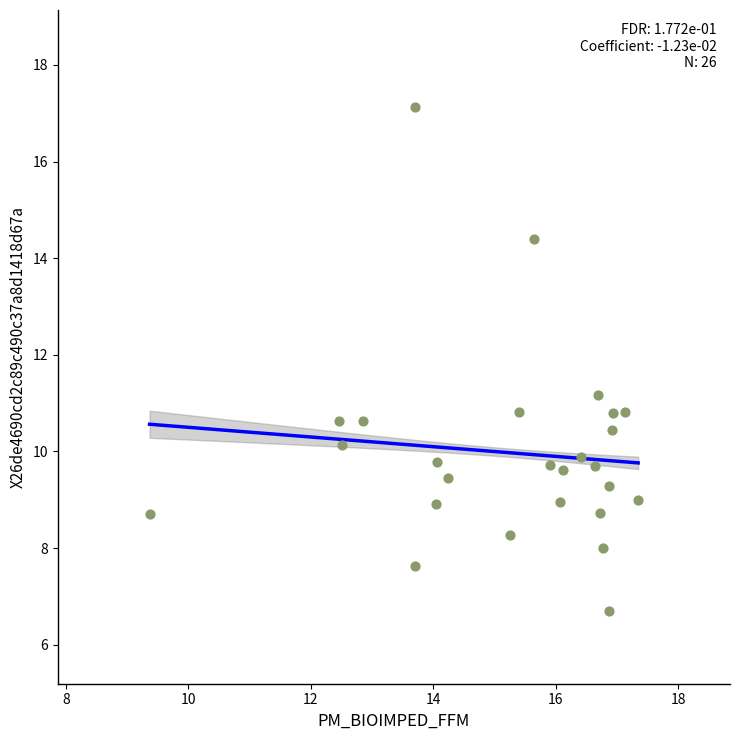

What is the range of X values (max minus min)?

8.0